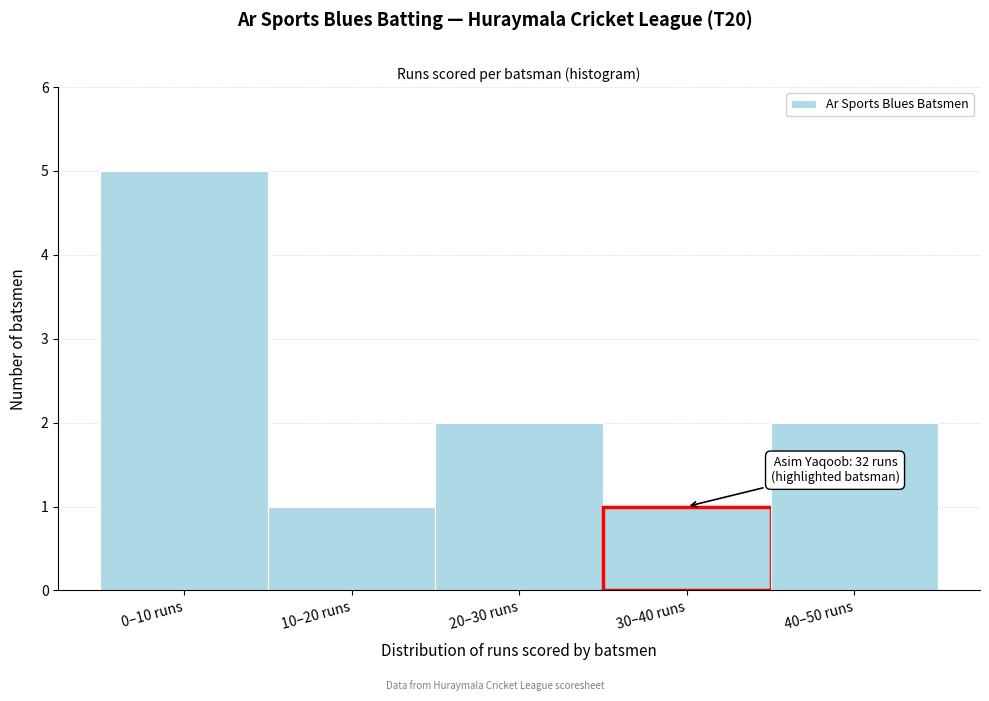

Reading left to right, transcribe all the data shown in this chart.

0–10 runs=5	10–20 runs=1	20–30 runs=2	30–40 runs=1	40–50 runs=2